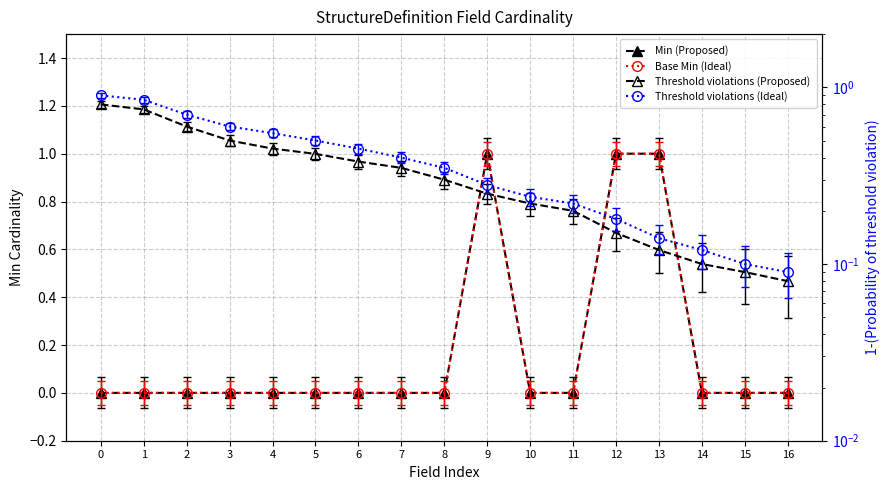

Rank the series by their maximum value, from lowest to highest.

Threshold violations (Proposed), Threshold violations (Ideal), Min (Proposed), Base Min (Ideal)